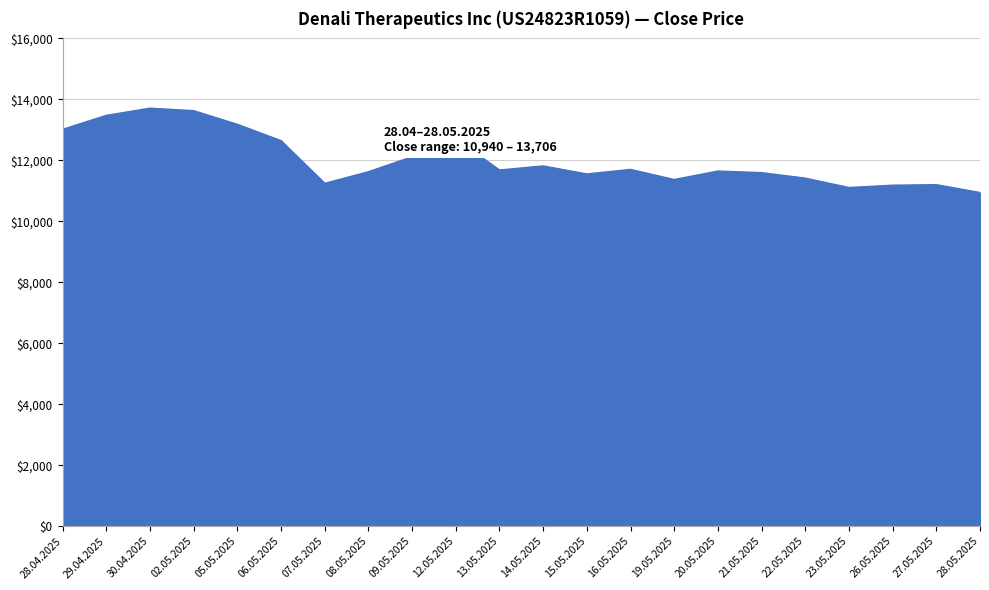

At which label does the data first exceed 11679?

28.04.2025